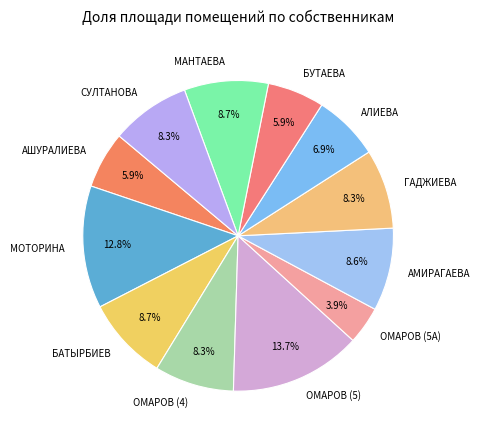

True or false: МОТОРИНА accounts for 27% of the total.

False